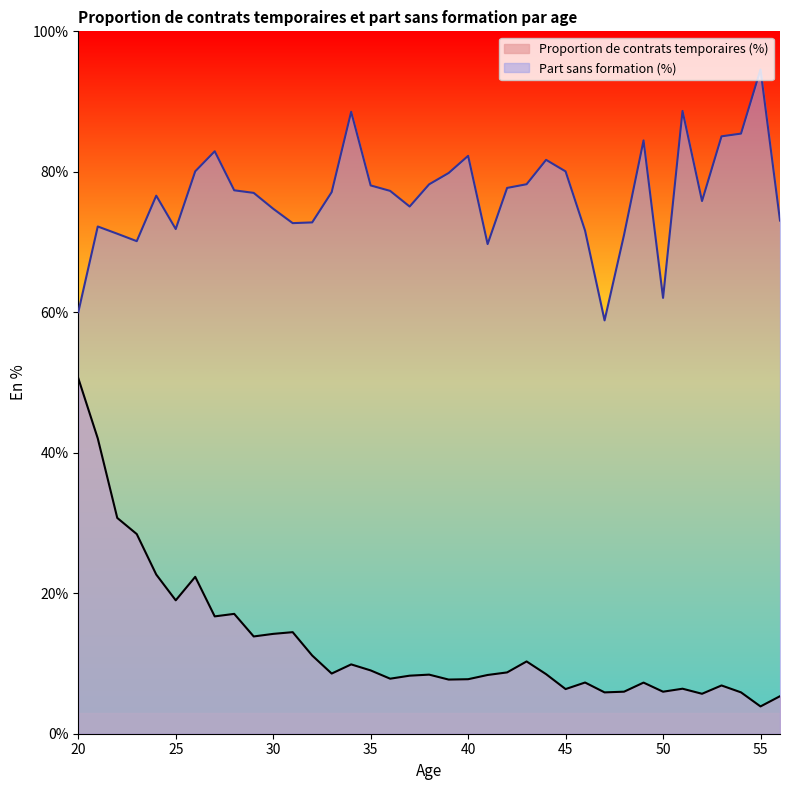

Is it true that Part sans formation (%) equals 45.5 at 25?

False